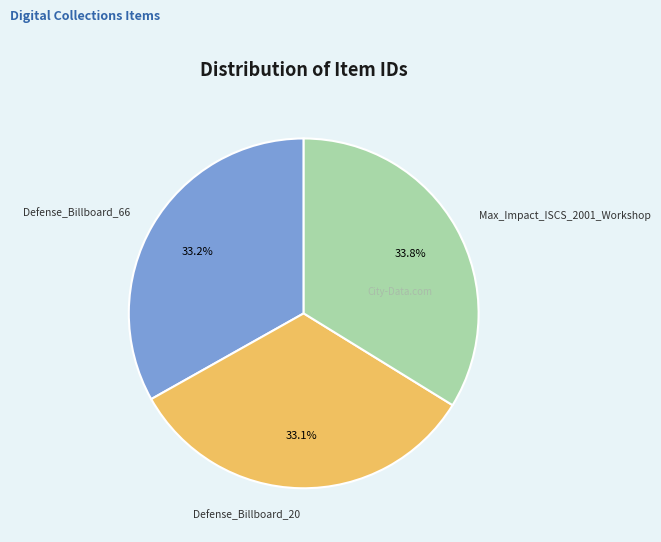

Combined, do Max_Impact_ISCS_2001_Workshop and Defense_Billboard_20 account for over 50%?

Yes